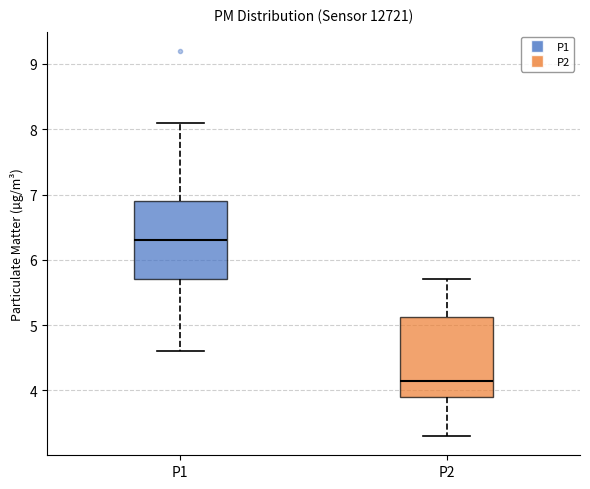

Where does the lower whisker of the box for P2 end on the y-axis? The values are not printed on the chart, so give them approximately, as read against the axis.

3.3